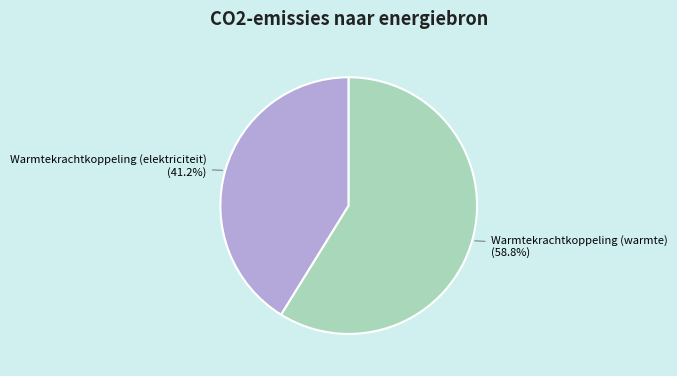

Is there a majority slice in this chart?

Yes